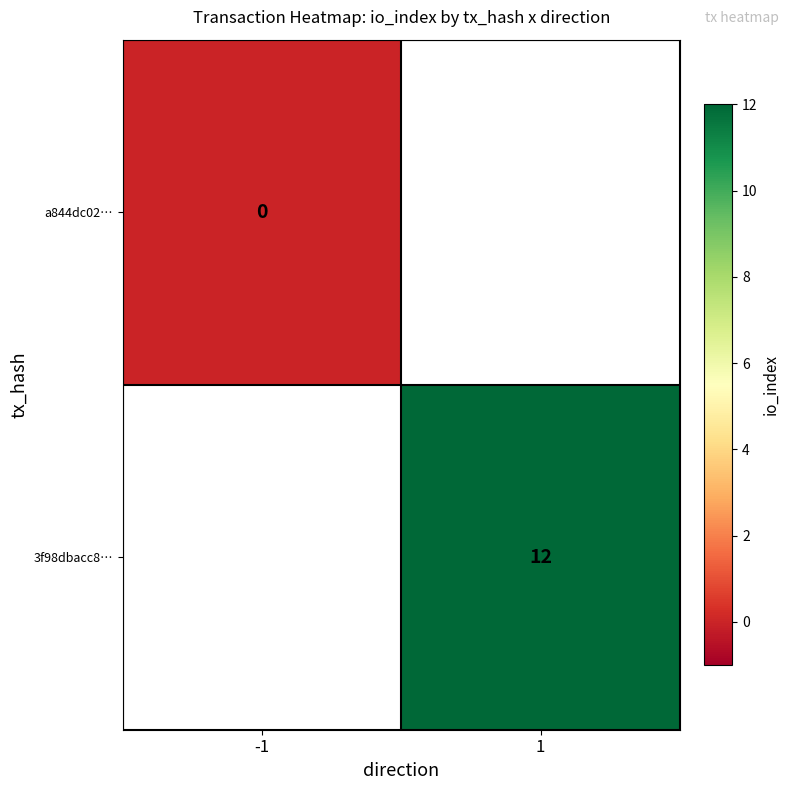

The value of 3f98dbacc8… at 1 is 7. True or false?

False